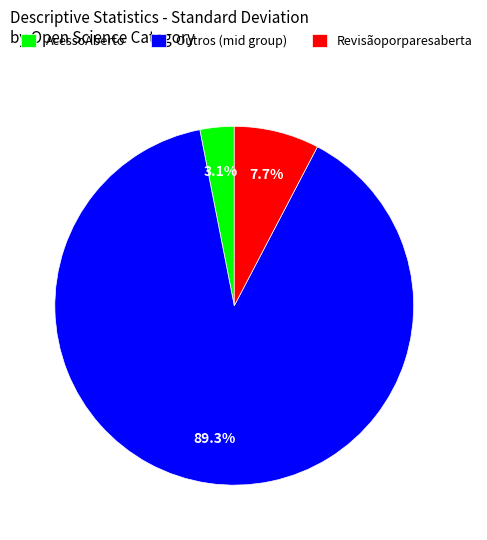

Is there a majority slice in this chart?

Yes